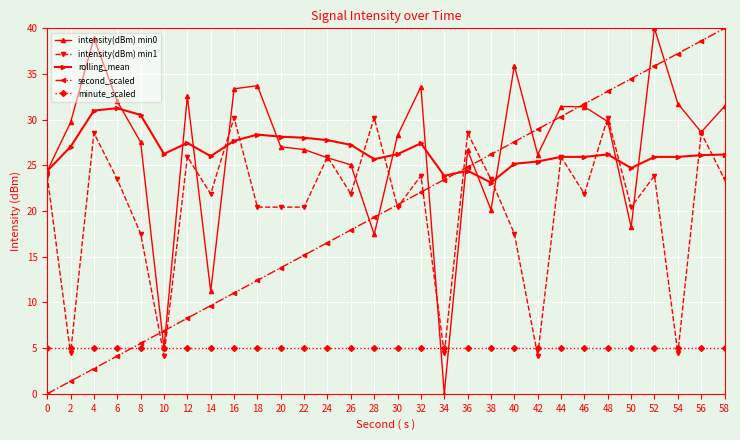

The value of second_scaled at 50 is 34.5. True or false?

True